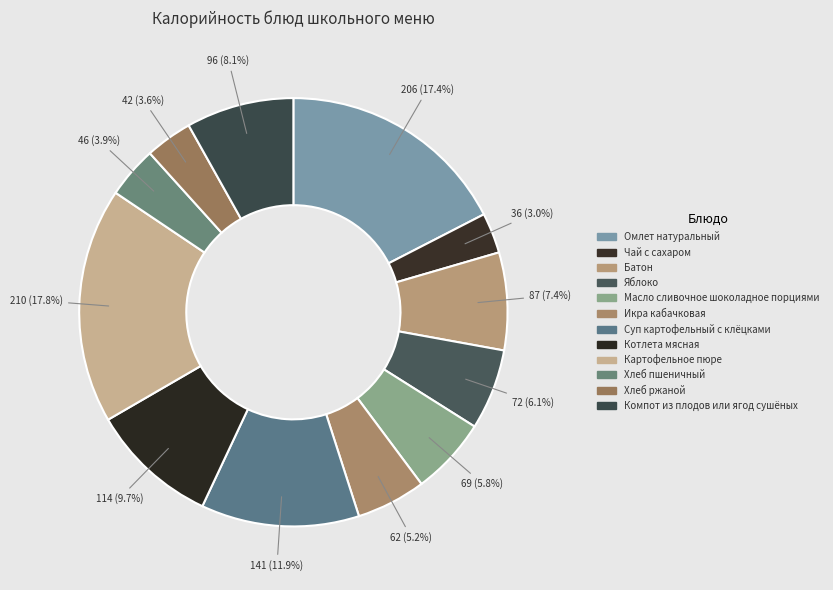

How many slices are in this pie chart?

12